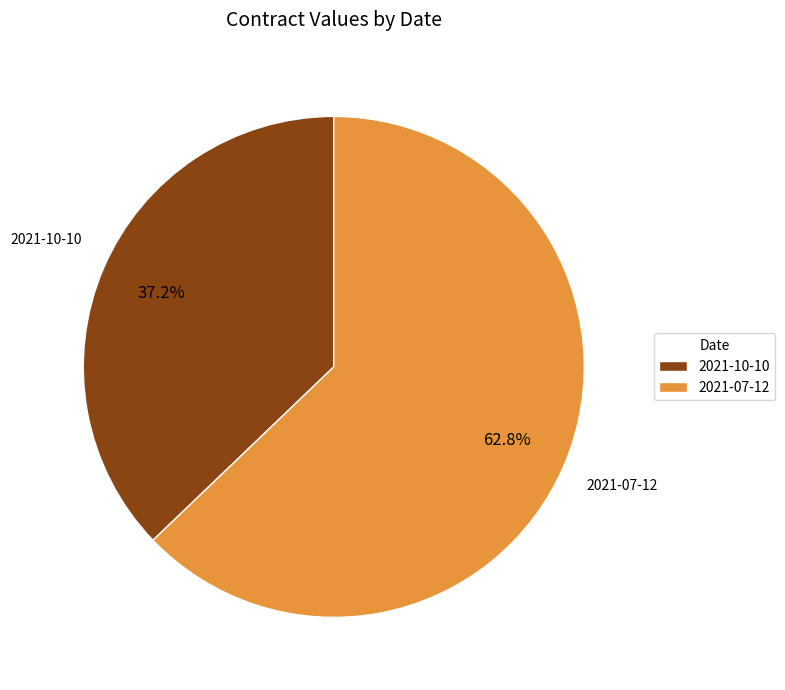

What percentage is the 2021-10-10 slice, to the nearest percent?

37%